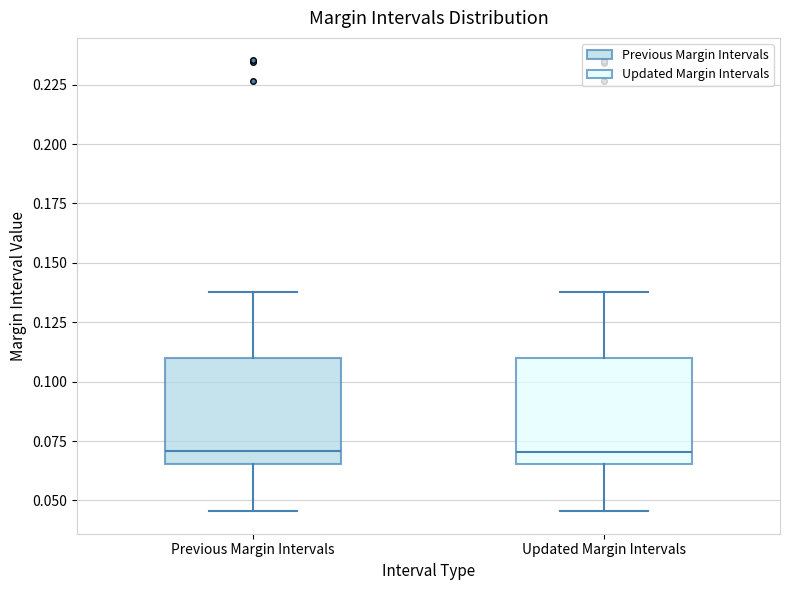

Reading left to right, transcribe this box plot: for each box, give where its median line is, the range the box spans, and where its two whiskers end, as read against the y-axis. The values are not printed on the chart, so give them approximately, as read against the axis.

Previous Margin Intervals: median 0.070, box 0.065 to 0.110, whiskers 0.045 to 0.140
Updated Margin Intervals: median 0.070, box 0.065 to 0.110, whiskers 0.045 to 0.140